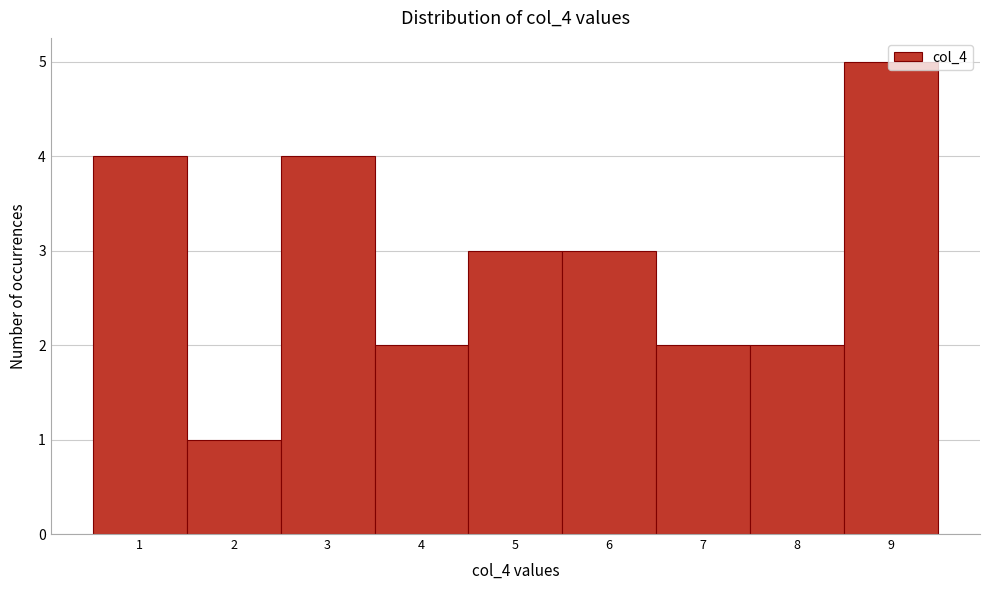

Which range on the x-axis has the tallest bar?

8.5 to 9.5